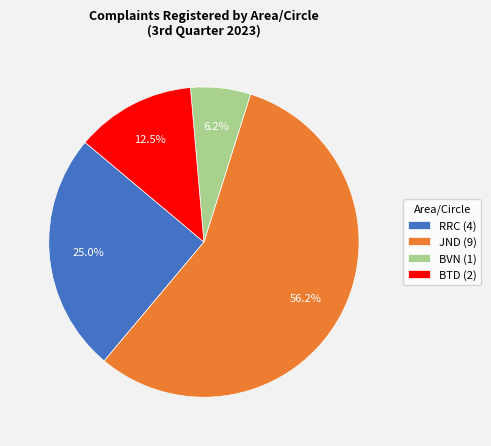

Is there a majority slice in this chart?

Yes